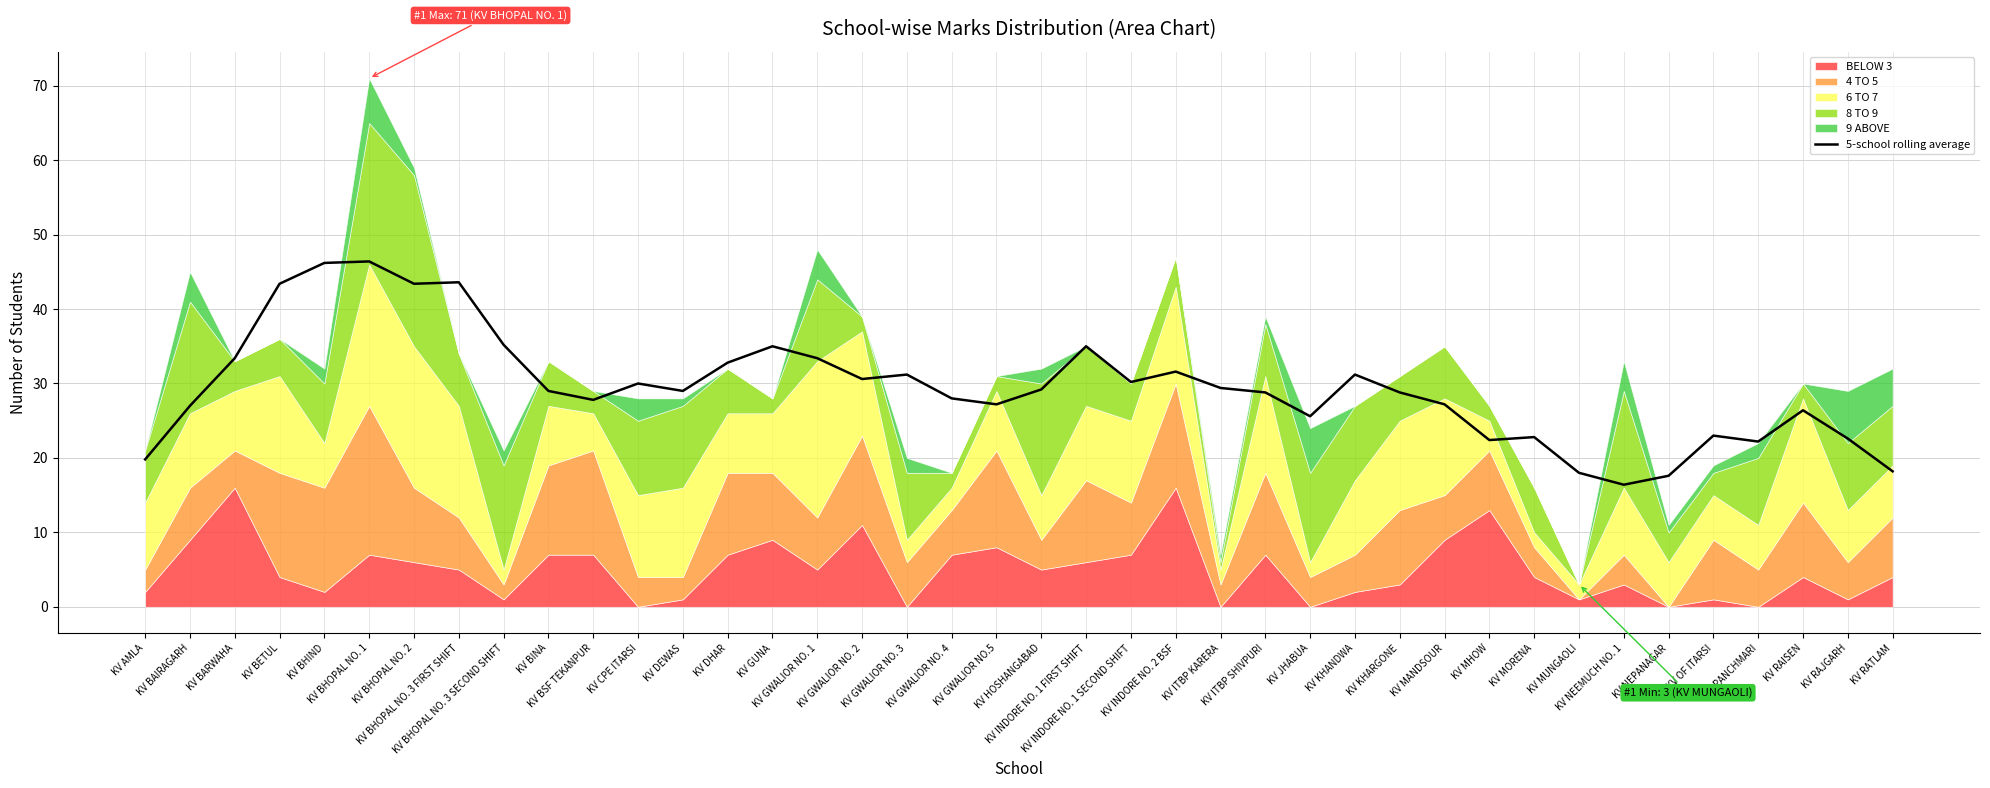

How many data points are above 29?

21